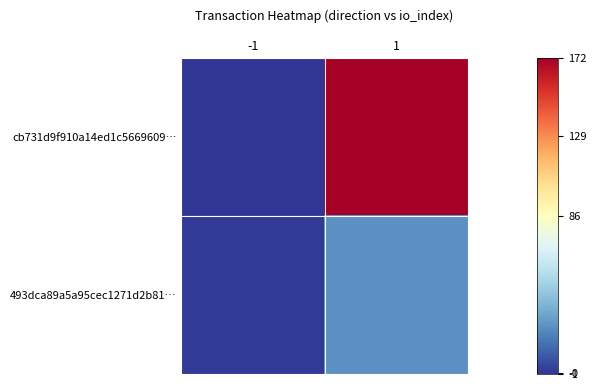

How many data points does each series have?

2